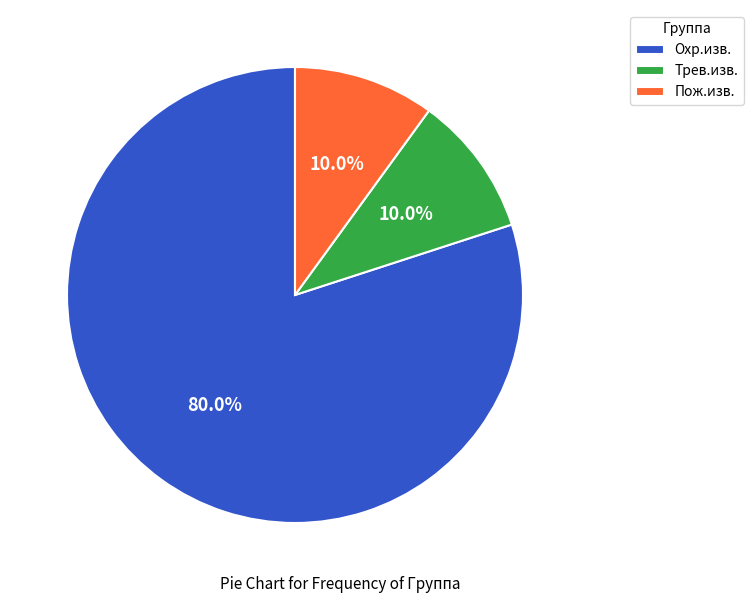

True or false: Пож.изв. accounts for 23% of the total.

False